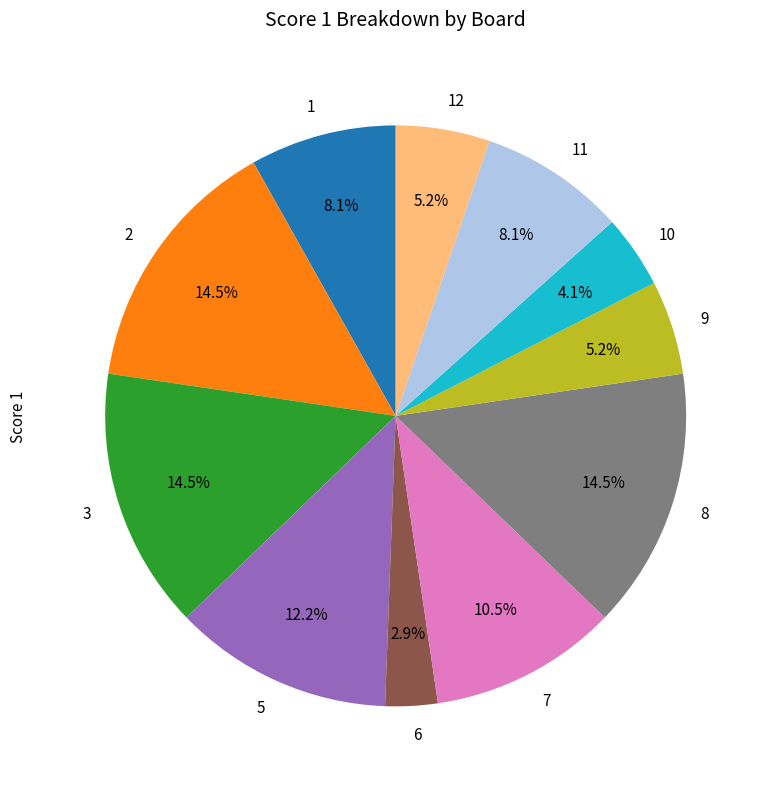

What is the smallest slice in the pie chart?

6